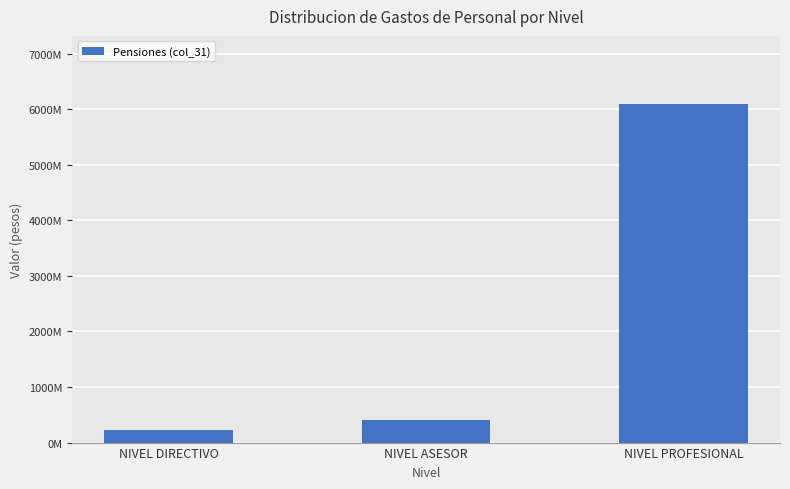

Are the bars horizontal?

No